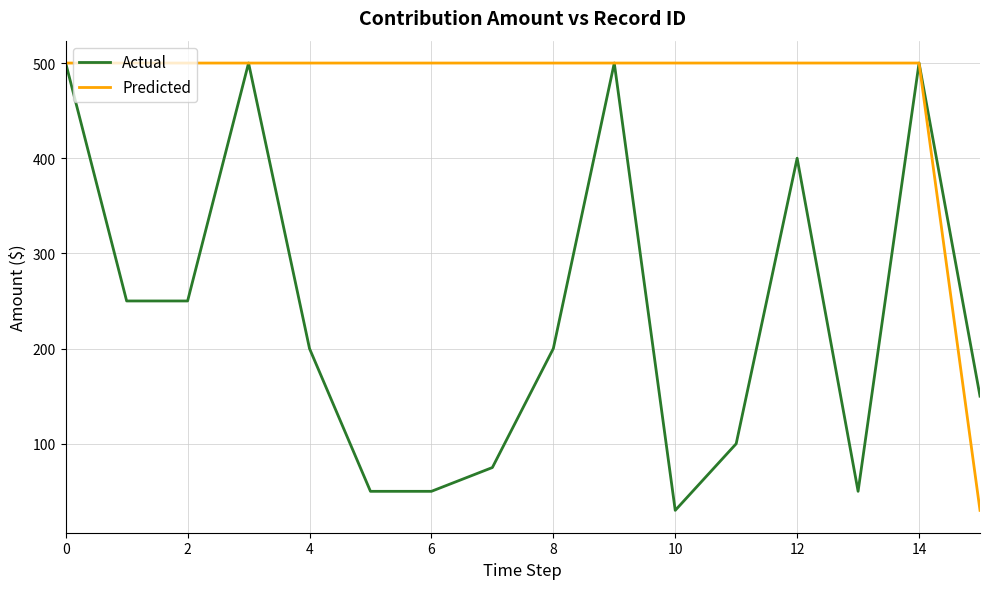

How many values in the Predicted series are below 499?

1